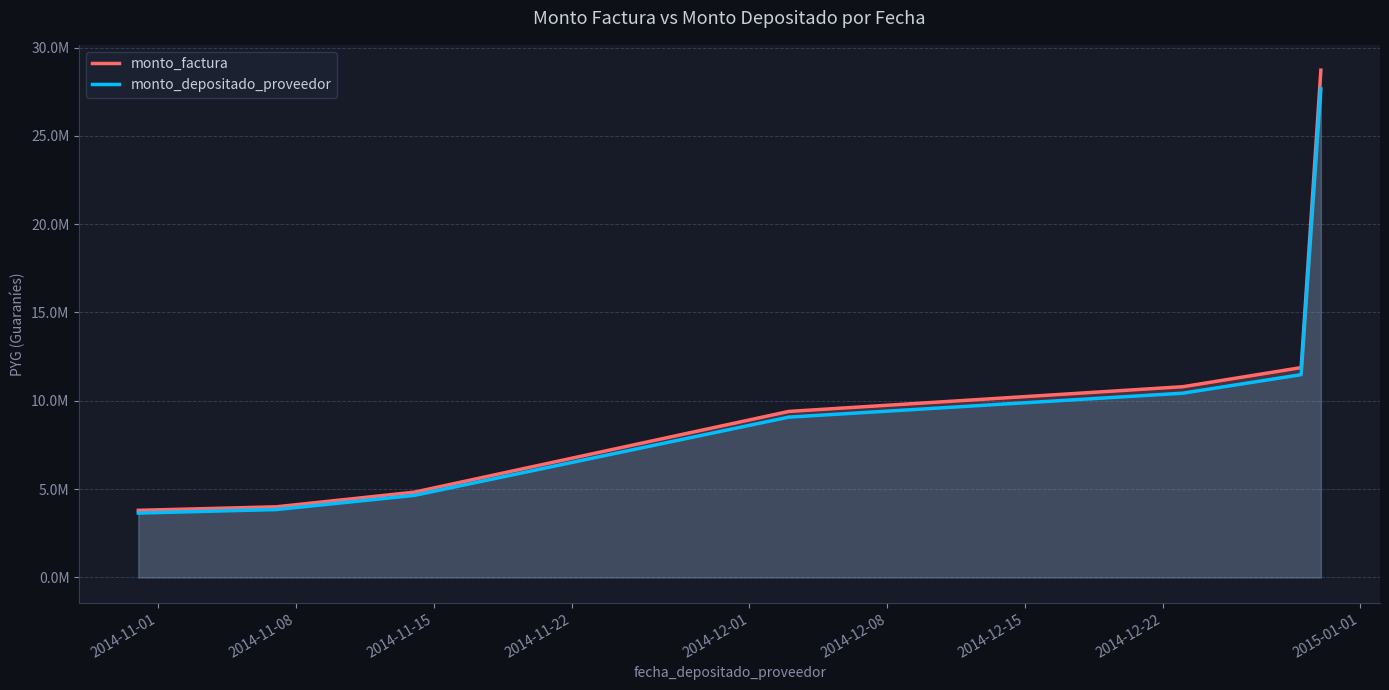

What are all the series names shown in the legend?

monto_factura, monto_depositado_proveedor